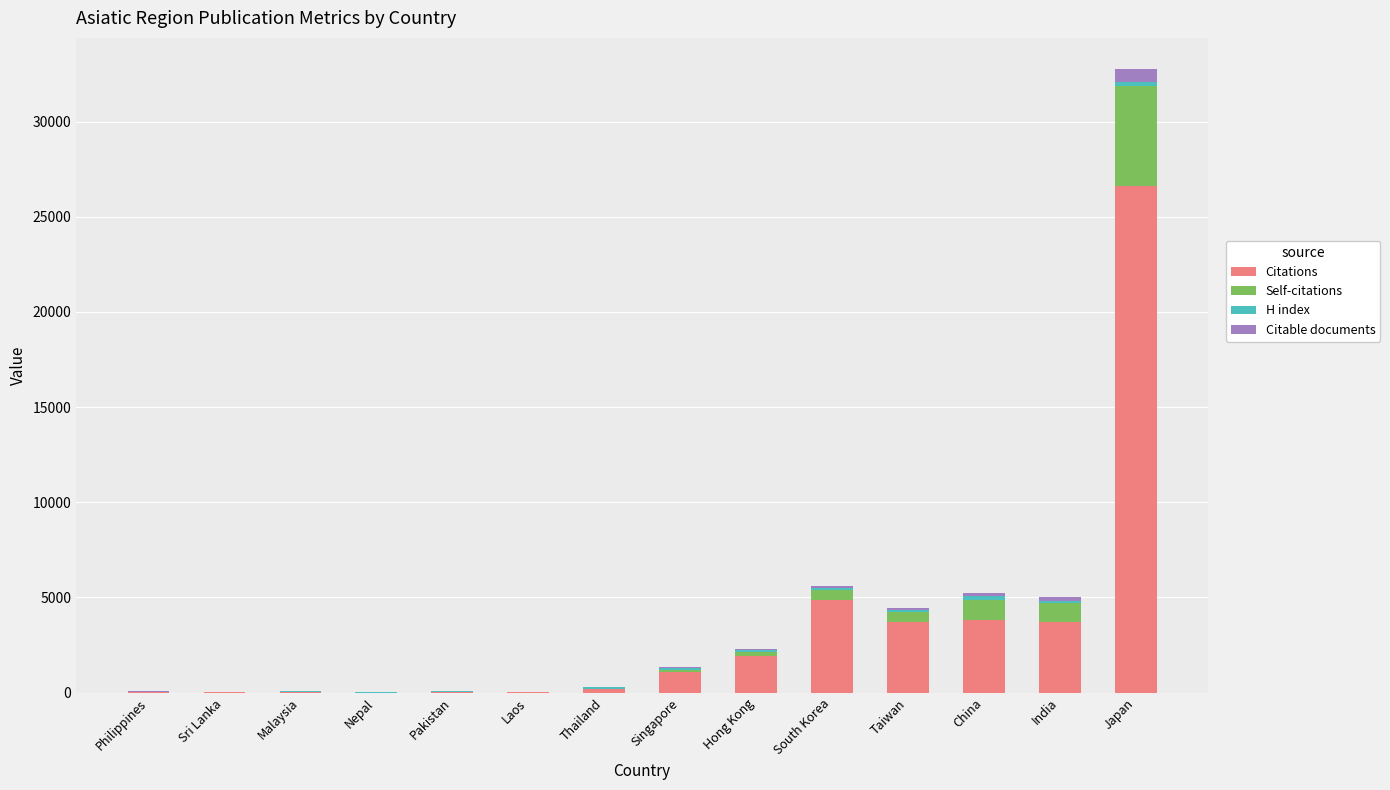

What is the sum of all Citations values?

45989